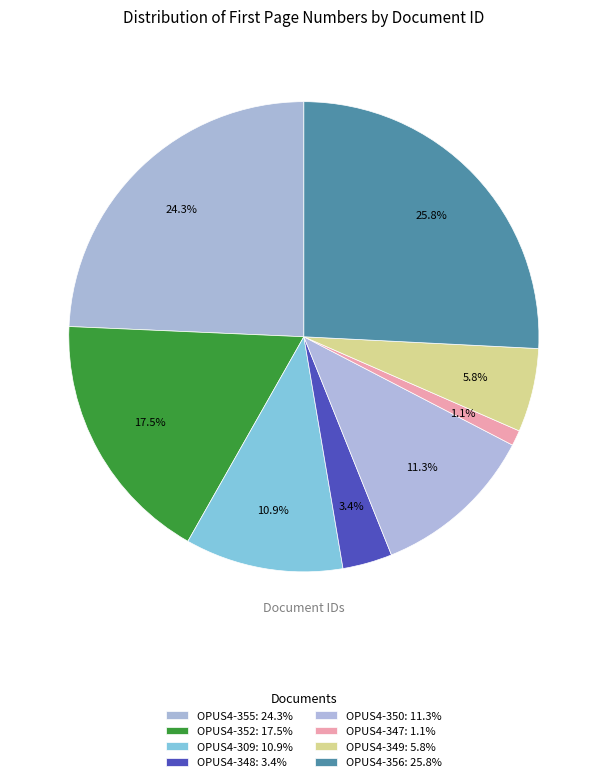

How many slices are in this pie chart?

8